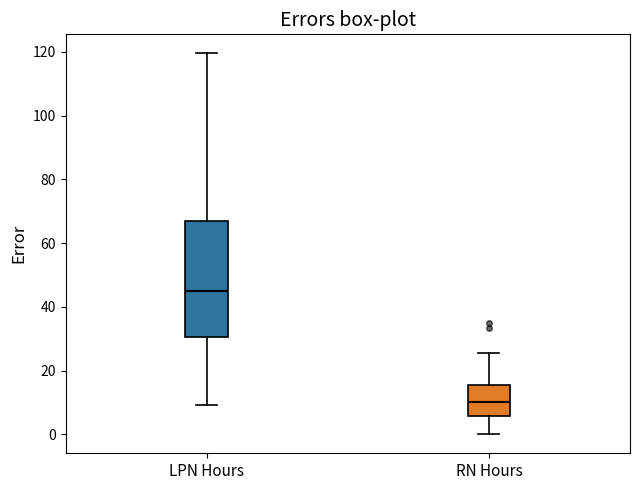

Where does the lower whisker of the box for LPN Hours end on the y-axis? The values are not printed on the chart, so give them approximately, as read against the axis.

10